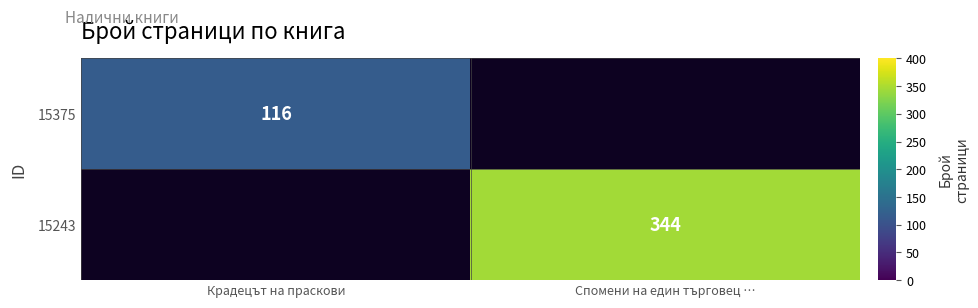

True or false: 15243 has a value of 466.9 at Спомени на един търговец ….

False